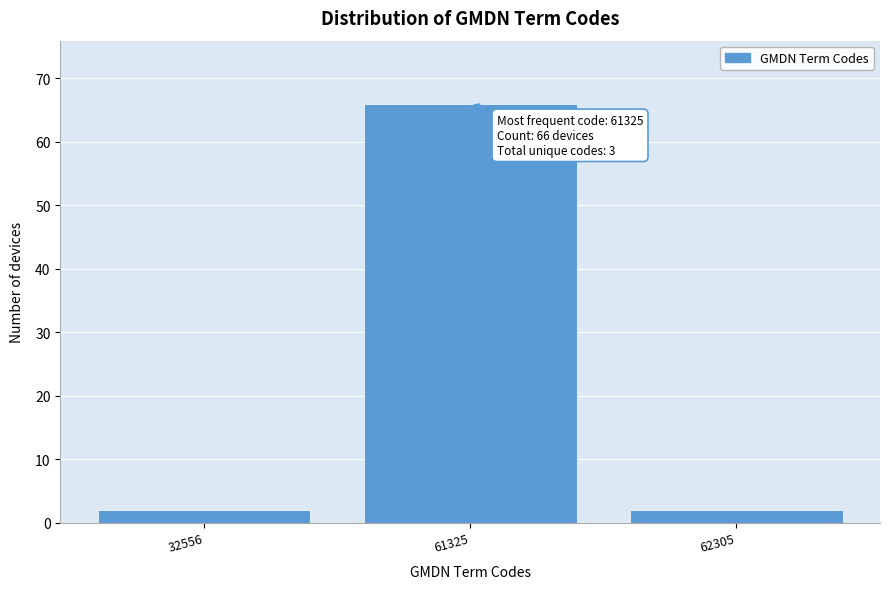

Reading left to right, transcribe all the data shown in this chart.

2	66	2